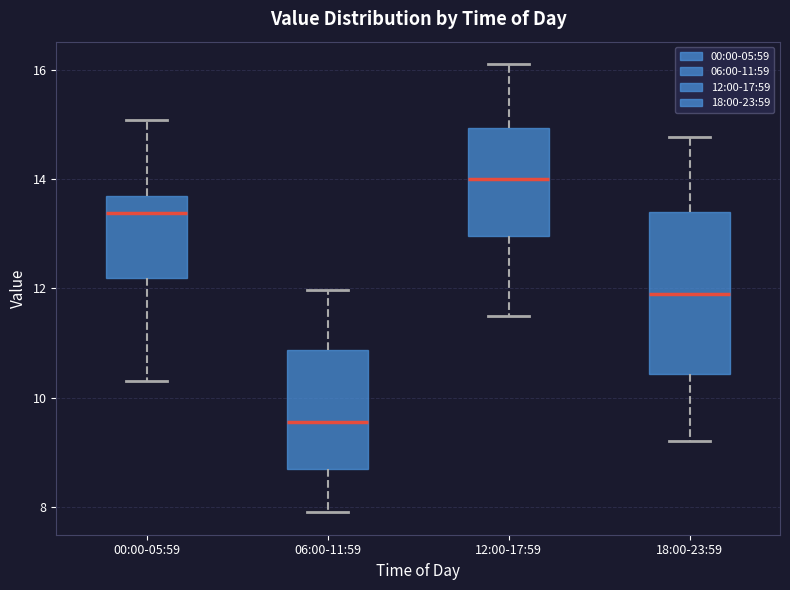

Reading left to right, read every box against the y-axis: the position of its median line, the range the box covers, and the ends of its whiskers. The values are not printed on the chart, so give them approximately, as read against the axis.

00:00-05:59: median 13.4, box 12.2 to 13.6, whiskers 10.4 to 15.0
06:00-11:59: median 9.6, box 8.6 to 10.8, whiskers 8.0 to 12.0
12:00-17:59: median 14.0, box 13.0 to 15.0, whiskers 11.6 to 16.2
18:00-23:59: median 12.0, box 10.4 to 13.4, whiskers 9.2 to 14.8